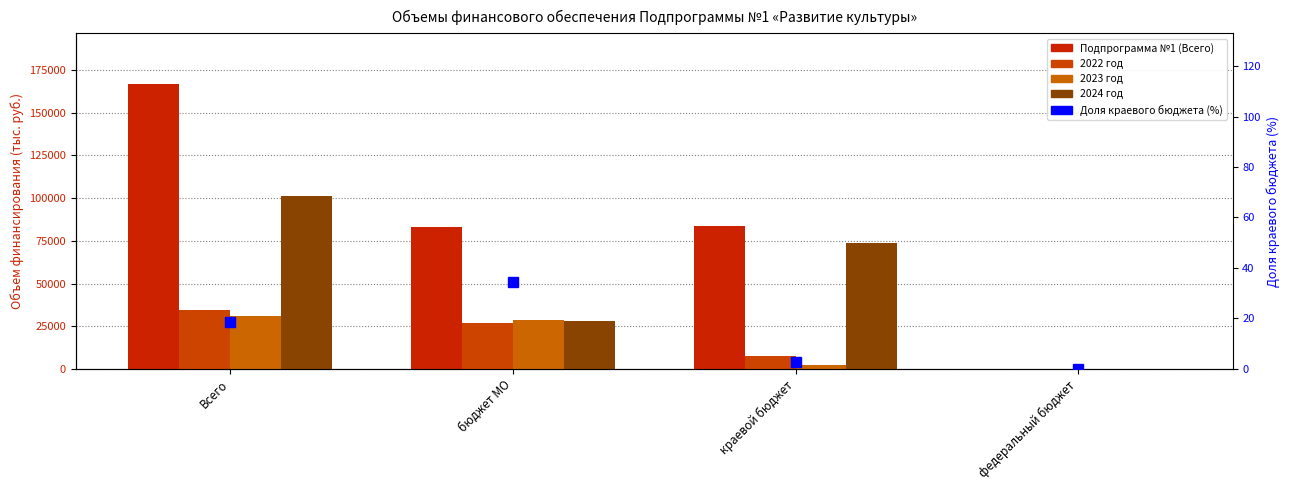

At which category does the chart reach its peak across all series?

Всего